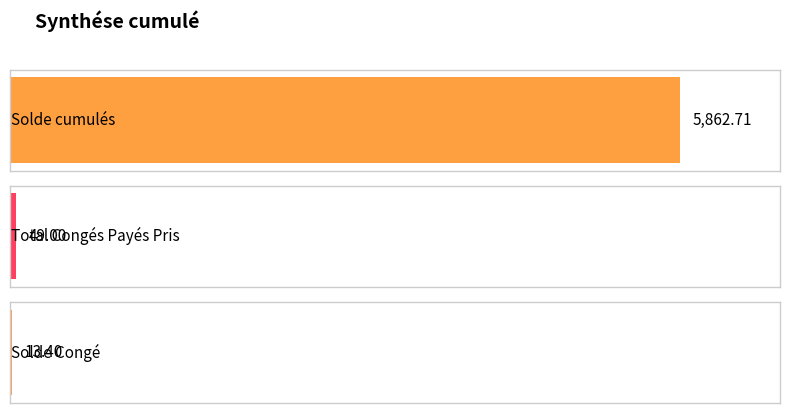

Where is the data nearest to the value 2938?

Total Congés Payés Pris